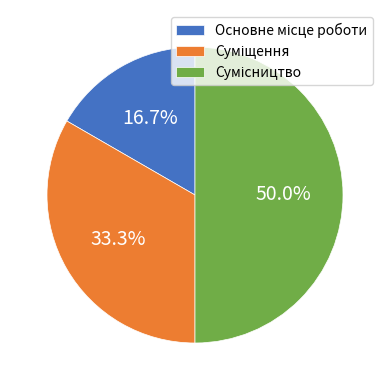

What percentage is the Основне місце роботи slice, to the nearest percent?

17%